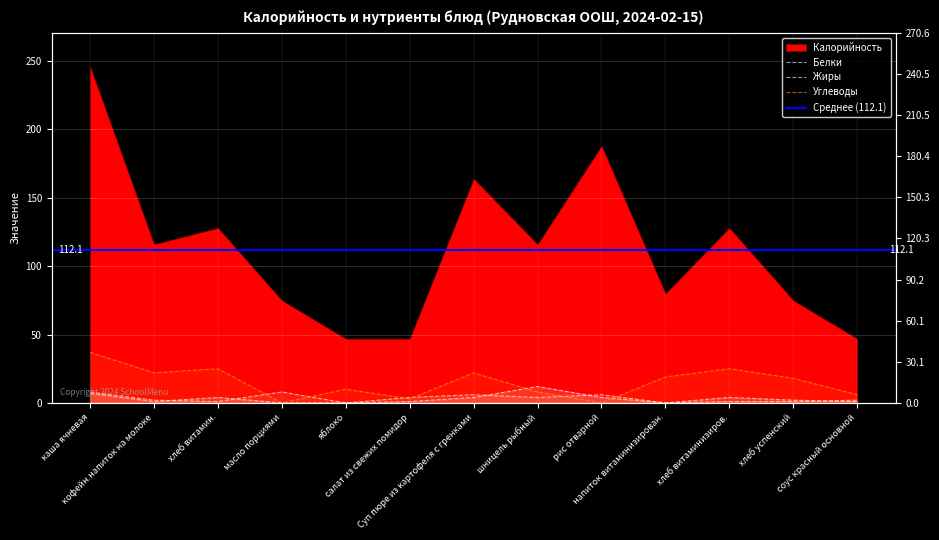

True or false: Углеводы has a value of 18 at хлеб успенский.

True